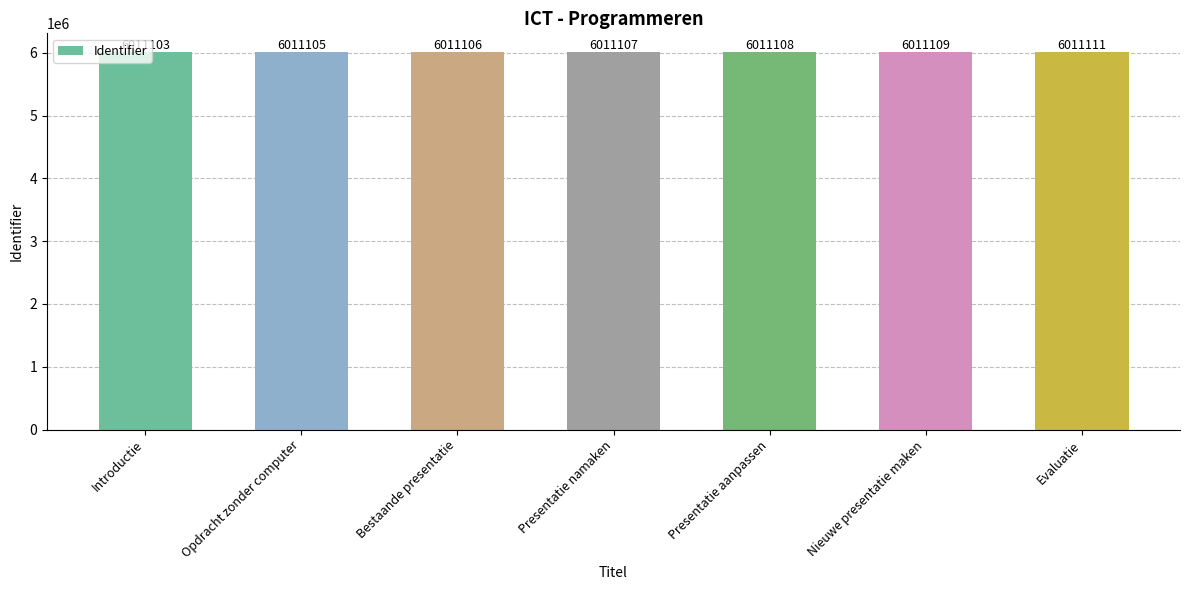

List the labels in order of value, largest first.

Evaluatie, Nieuwe presentatie maken, Presentatie aanpassen, Presentatie namaken, Bestaande presentatie, Opdracht zonder computer, Introductie